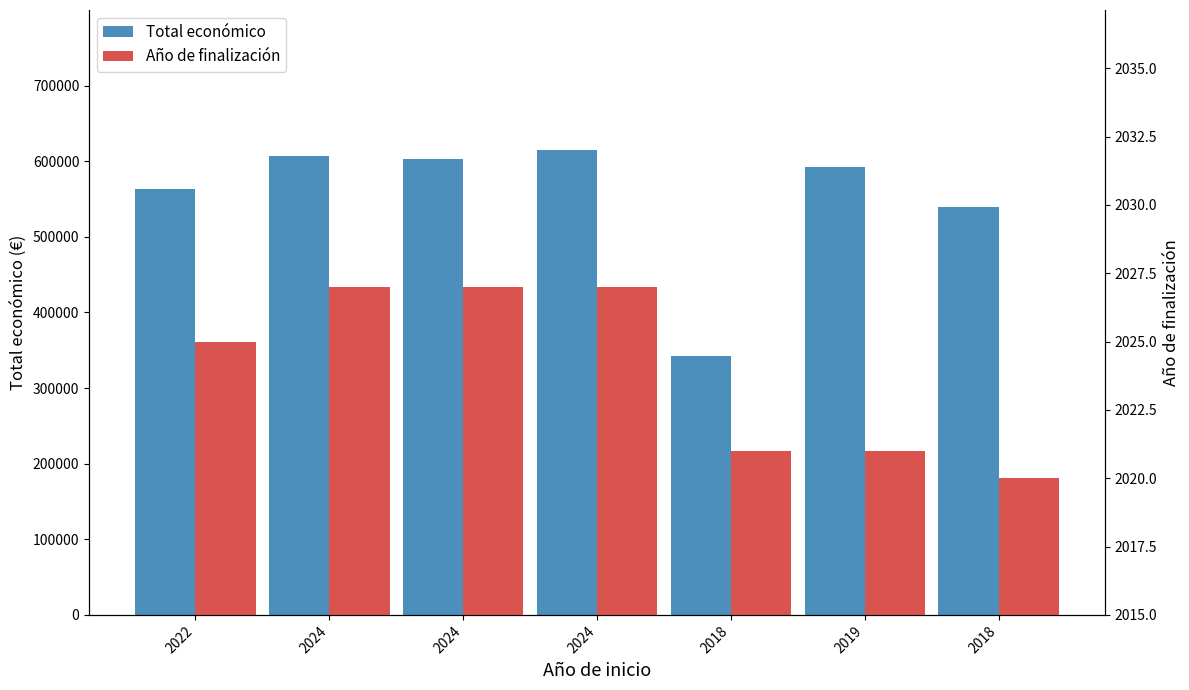

What is the difference between the second highest and minimum values in the Total económico series?

265224.0